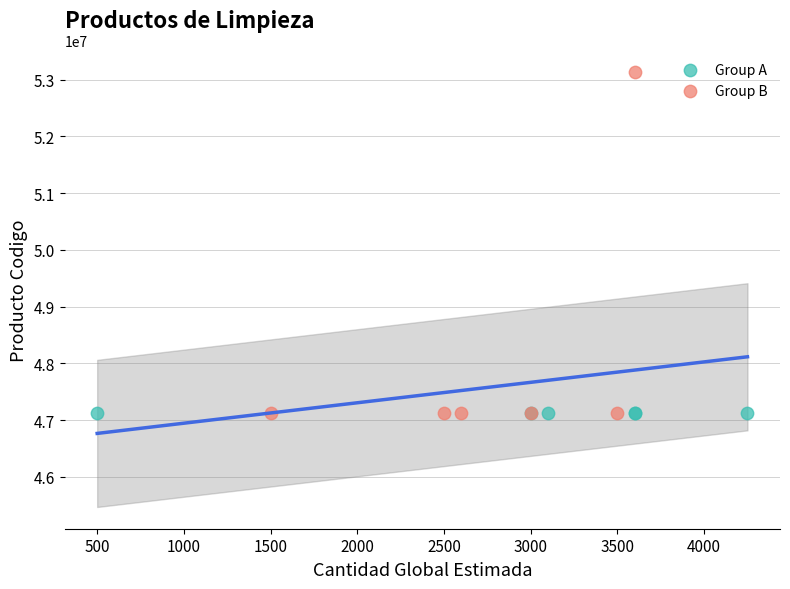

Which series contains the highest Y value?

Group B